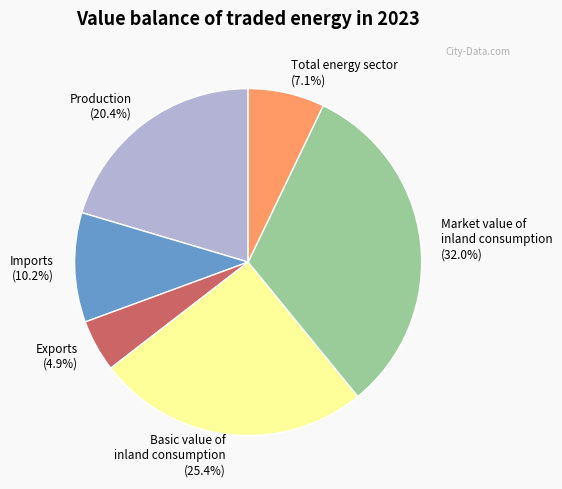

Rank the categories by value from highest to lowest.

Market value of inland consumption, Basic value of inland consumption, Production, Imports, Total energy sector, Exports